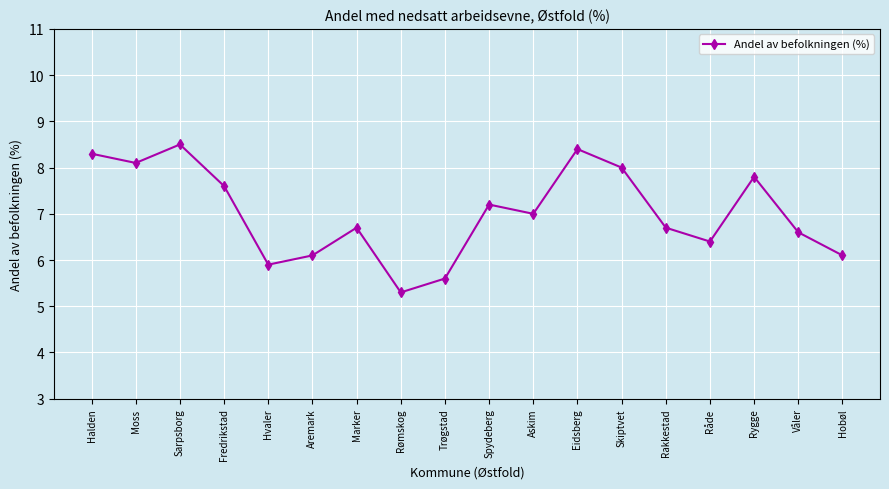

What is the change in value from Halden to Spydeberg?

-1.1